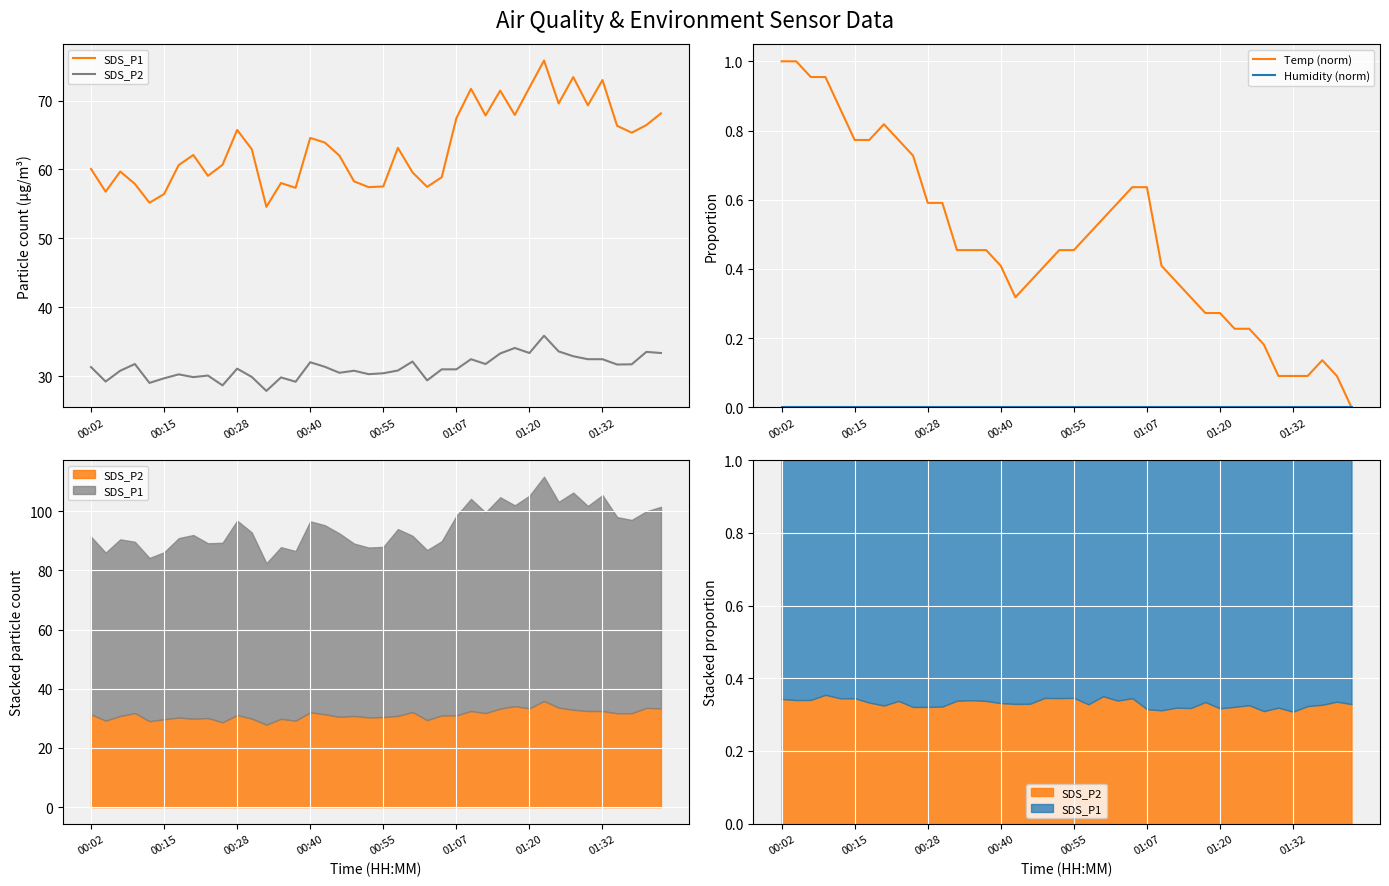

True or false: Humidity (norm) and SDS_P1 intersect in this chart.

False